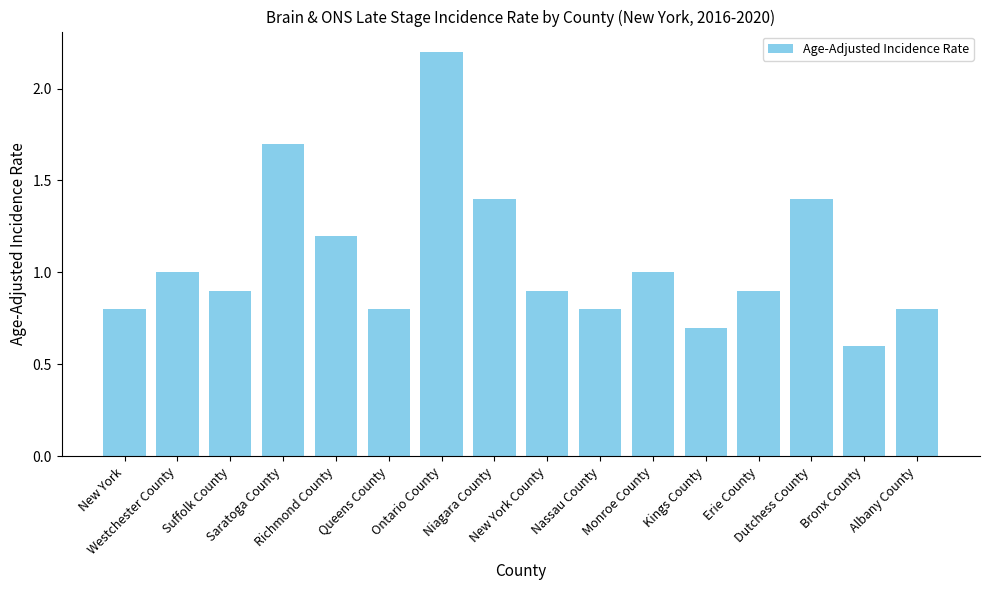

What is the maximum value shown in the chart?

2.2